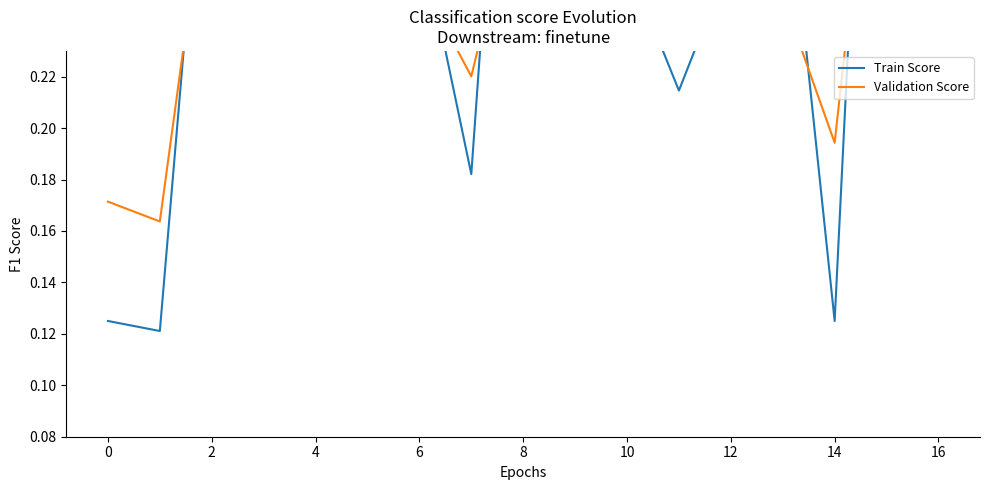

At how many categories does at least one series exceed 0?

17